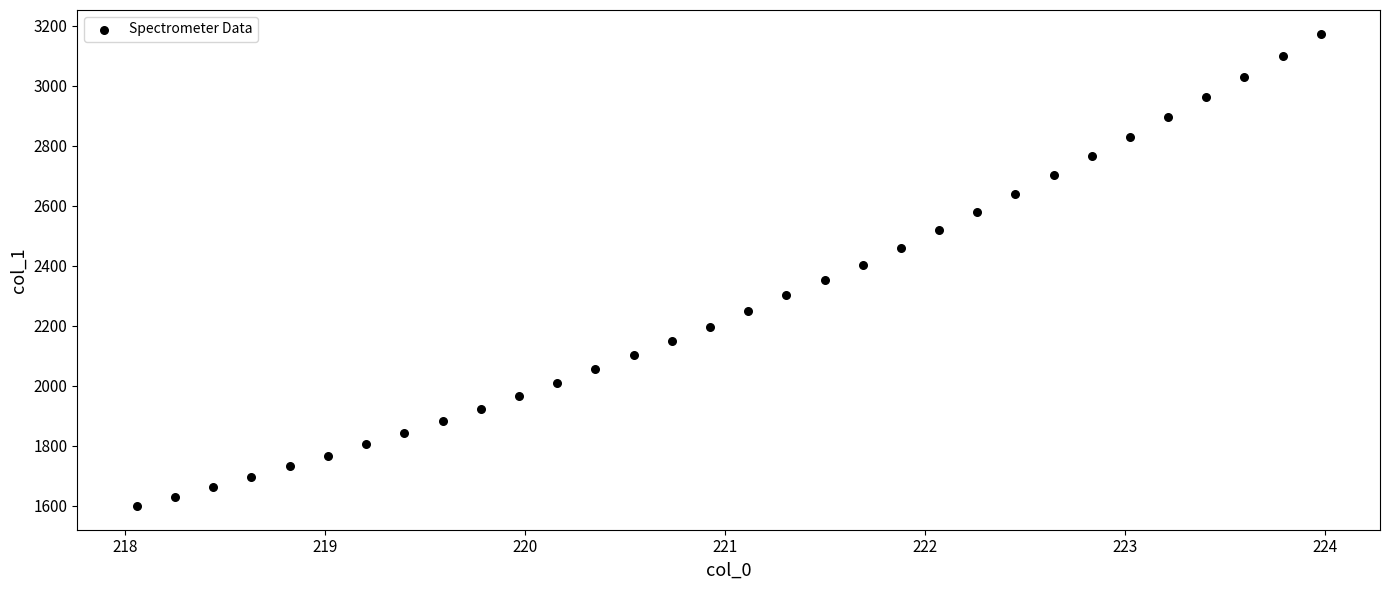

What is the range of Y values (max minus min)?

1575.4